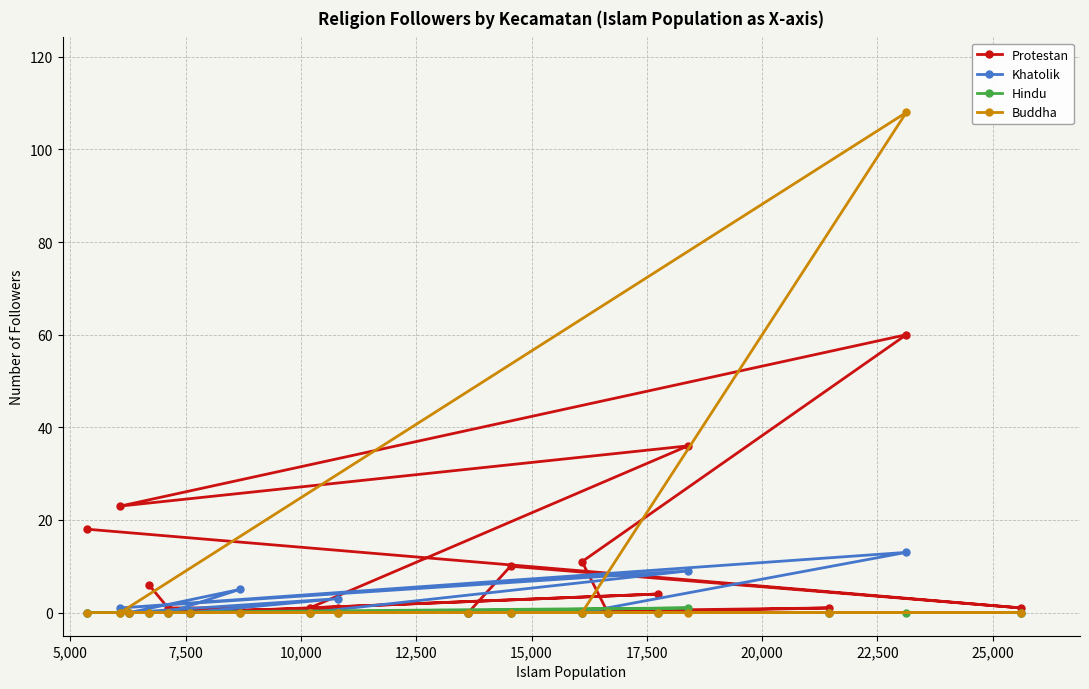

Rank the series by their maximum value, from lowest to highest.

Hindu, Khatolik, Protestan, Buddha